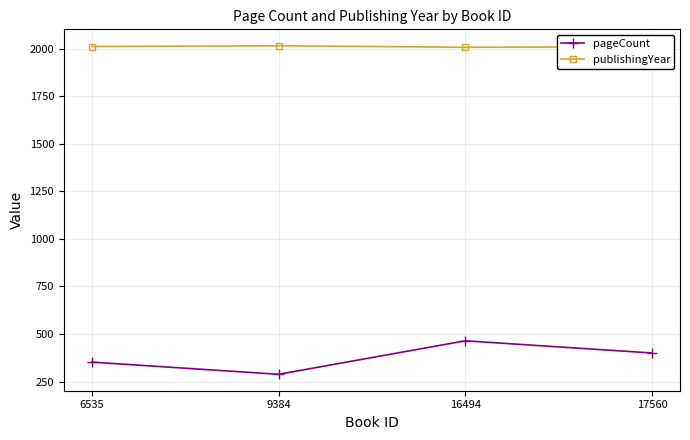

List the series in order of their overall mean, highest first.

publishingYear, pageCount